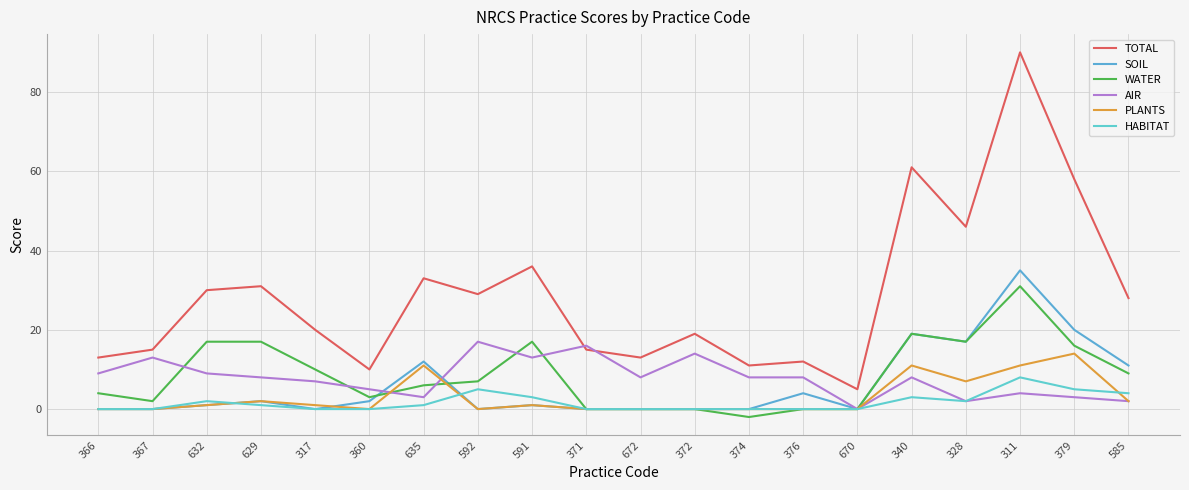

Reading left to right, transcribe all the data shown in this chart.

TOTAL: 366=13	367=15	632=30	629=31	317=20	360=10	635=33	592=29	591=36	371=15	672=13	372=19	374=11	376=12	670=5	340=61	328=46	311=90	379=58	585=28
SOIL: 366=0	367=0	632=1	629=2	317=0	360=2	635=12	592=0	591=1	371=0	672=0	372=0	374=0	376=4	670=0	340=19	328=17	311=35	379=20	585=11
WATER: 366=4	367=2	632=17	629=17	317=10	360=3	635=6	592=7	591=17	371=0	672=0	372=0	374=-2	376=0	670=0	340=19	328=17	311=31	379=16	585=9
AIR: 366=9	367=13	632=9	629=8	317=7	360=5	635=3	592=17	591=13	371=16	672=8	372=14	374=8	376=8	670=0	340=8	328=2	311=4	379=3	585=2
PLANTS: 366=0	367=0	632=1	629=2	317=1	360=0	635=11	592=0	591=1	371=0	672=0	372=0	374=0	376=0	670=0	340=11	328=7	311=11	379=14	585=2
HABITAT: 366=0	367=0	632=2	629=1	317=0	360=0	635=1	592=5	591=3	371=0	672=0	372=0	374=0	376=0	670=0	340=3	328=2	311=8	379=5	585=4